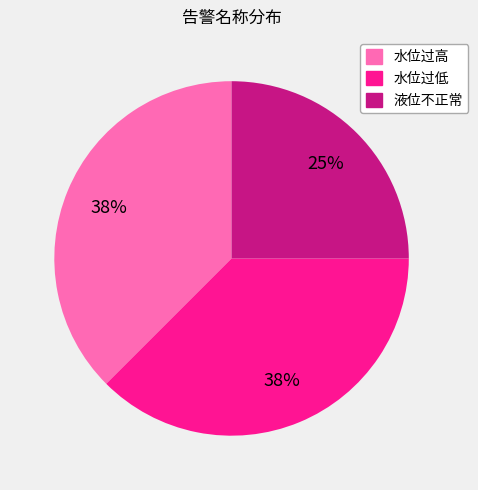

To the nearest percent, what is the combined percentage of 水位过高 and 水位过低?

75%